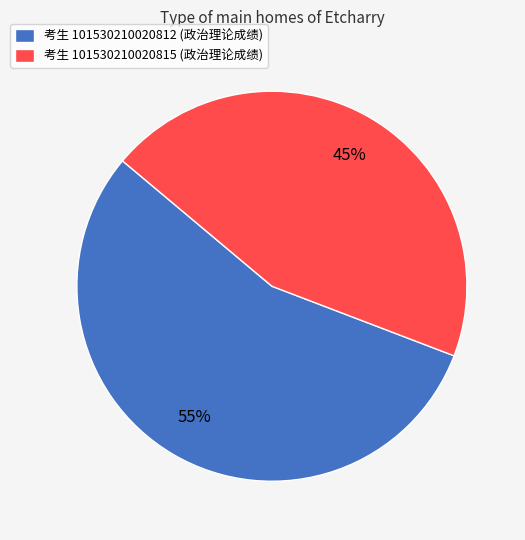

Combined, do 考生 101530210020815 (政治理论成绩) and 考生 101530210020812 (政治理论成绩) account for over 50%?

Yes